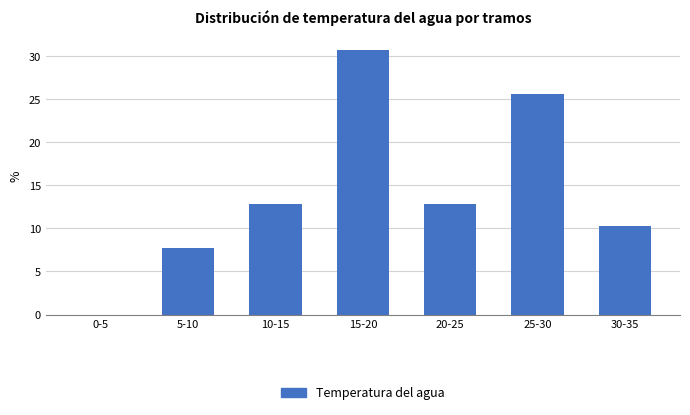

Reading left to right, what are all the values shown in this chart?

0-5=0.0	5-10=7.7	10-15=12.8	15-20=30.8	20-25=12.8	25-30=25.6	30-35=10.3